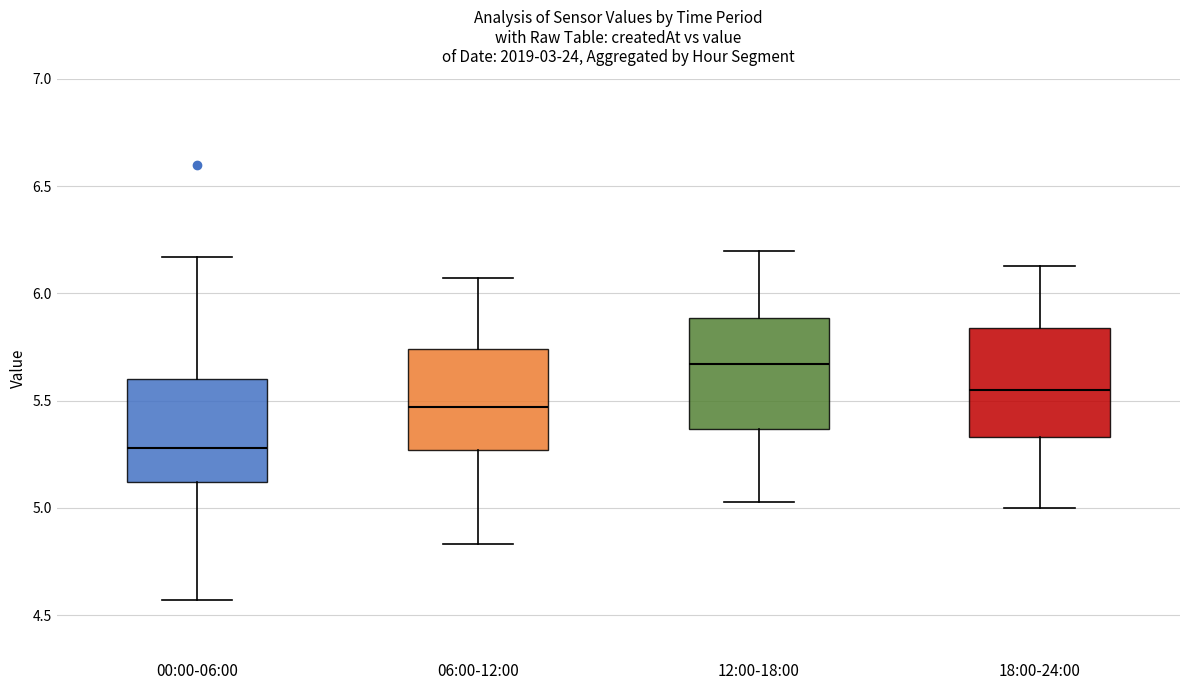

Reading left to right, transcribe this box plot: for each box, give where its median line is, the range the box spans, and where its two whiskers end, as read against the y-axis. The values are not printed on the chart, so give them approximately, as read against the axis.

00:00-06:00: median 5.30, box 5.10 to 5.60, whiskers 4.55 to 6.15
06:00-12:00: median 5.45, box 5.25 to 5.75, whiskers 4.85 to 6.05
12:00-18:00: median 5.65, box 5.35 to 5.90, whiskers 5.05 to 6.20
18:00-24:00: median 5.55, box 5.35 to 5.85, whiskers 5.00 to 6.15